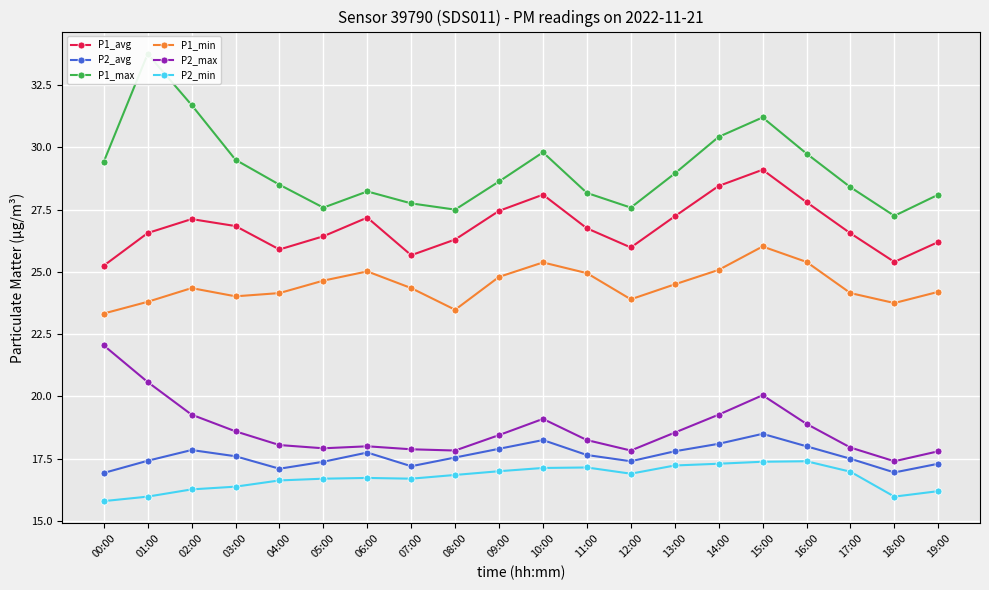

At which label does P2_max reach its peak?

00:00